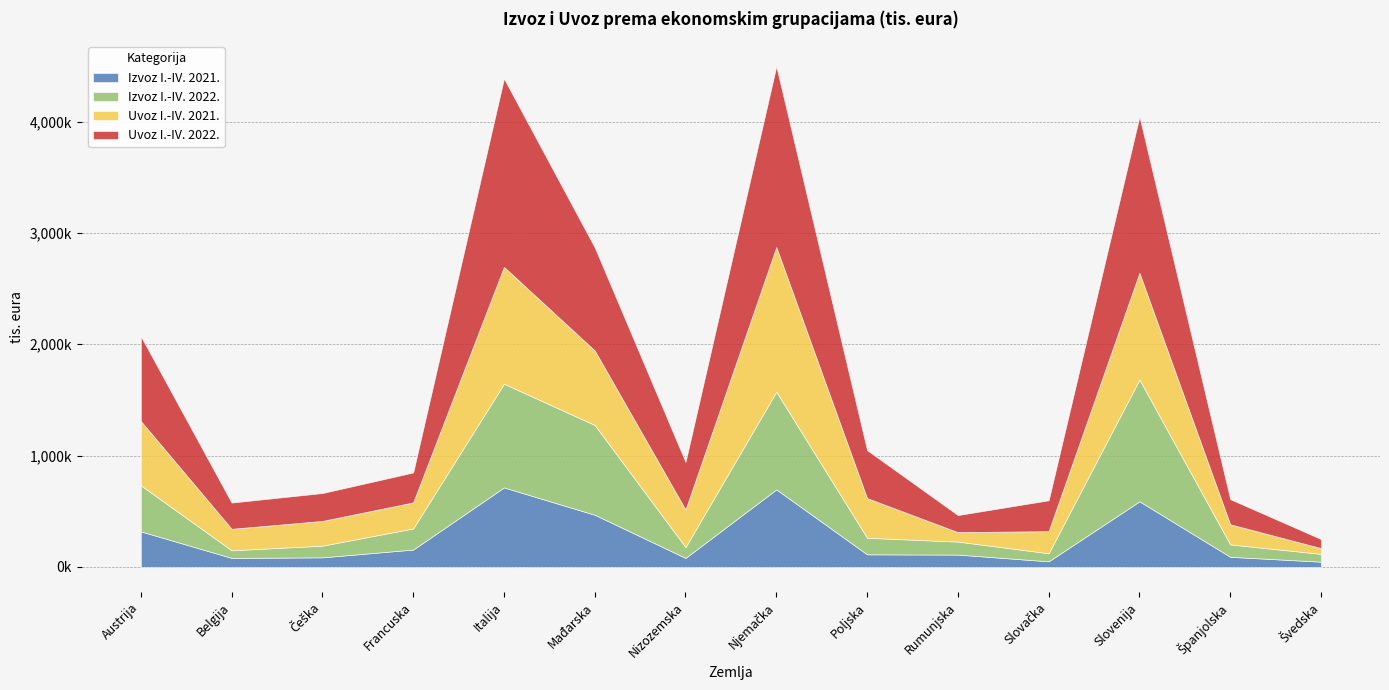

Which series has the largest total across all categories?

Uvoz I.-IV. 2022.